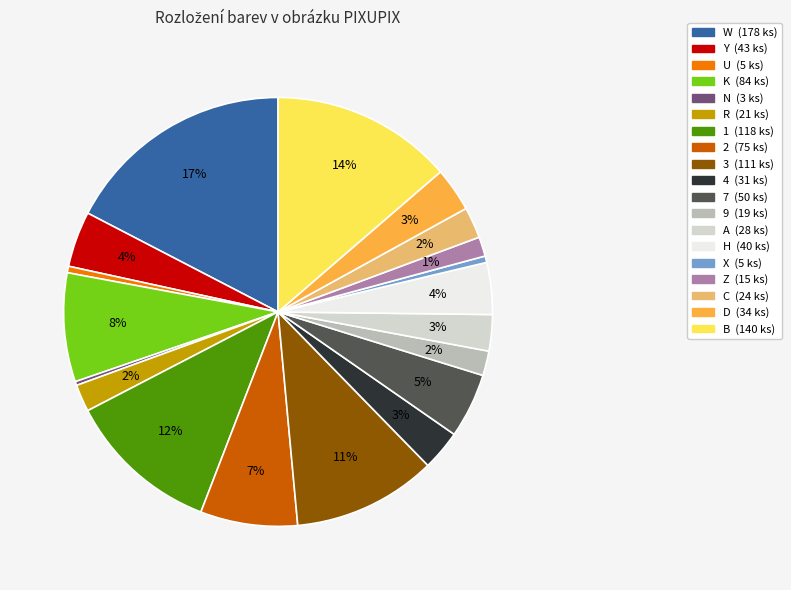

Count the number of slices in the pie.

19